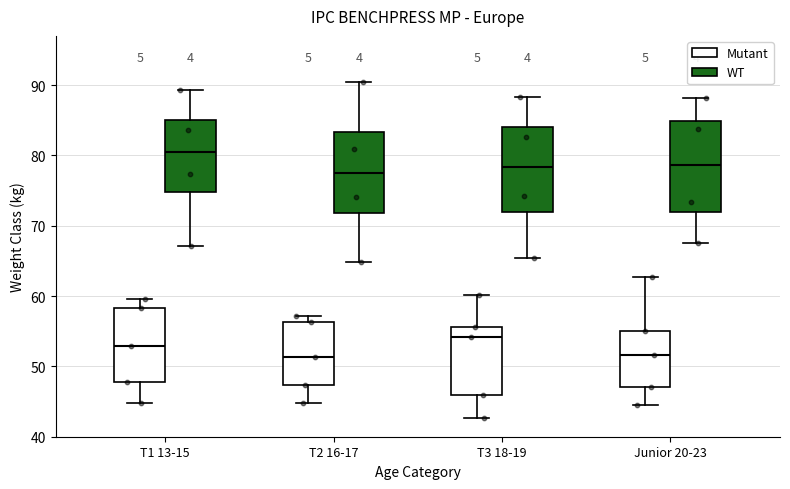

Reading left to right, read every box against the y-axis: the position of its median line, the range the box covers, and the ends of its whiskers. The values are not printed on the chart, so give them approximately, as read against the axis.

T1 13-15 (Mutant): median 53, box 48 to 58, whiskers 45 to 60
T1 13-15 (WT): median 81, box 75 to 85, whiskers 67 to 89
T2 16-17 (Mutant): median 51, box 47 to 56, whiskers 45 to 57
T2 16-17 (WT): median 78, box 72 to 83, whiskers 65 to 90
T3 18-19 (Mutant): median 54, box 46 to 56, whiskers 43 to 60
T3 18-19 (WT): median 78, box 72 to 84, whiskers 65 to 88
Junior 20-23 (Mutant): median 52, box 47 to 55, whiskers 45 to 63
Junior 20-23 (WT): median 79, box 72 to 85, whiskers 67 to 88